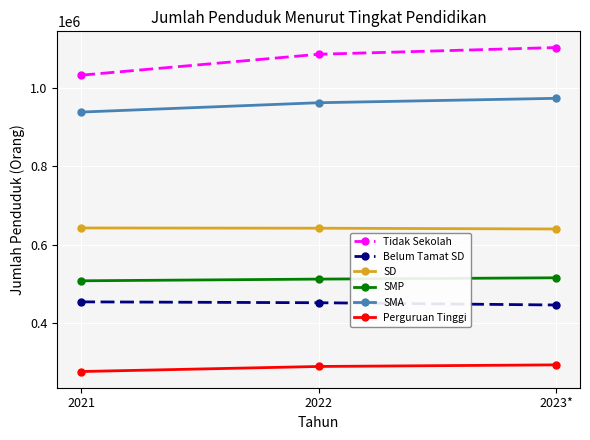

At how many categories does at least one series exceed 869348?

3